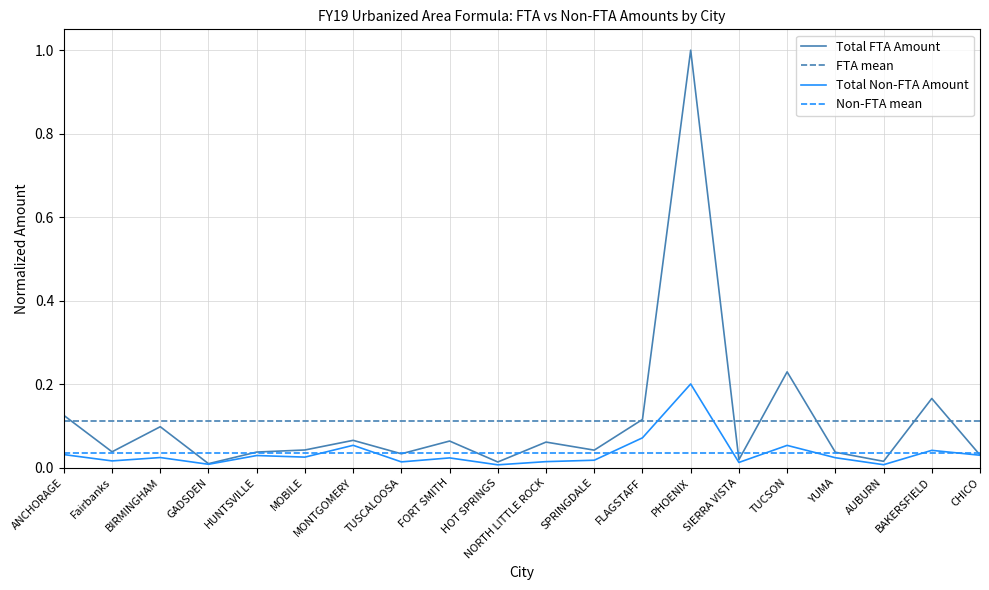

What is the maximum value shown in the chart?

1.0